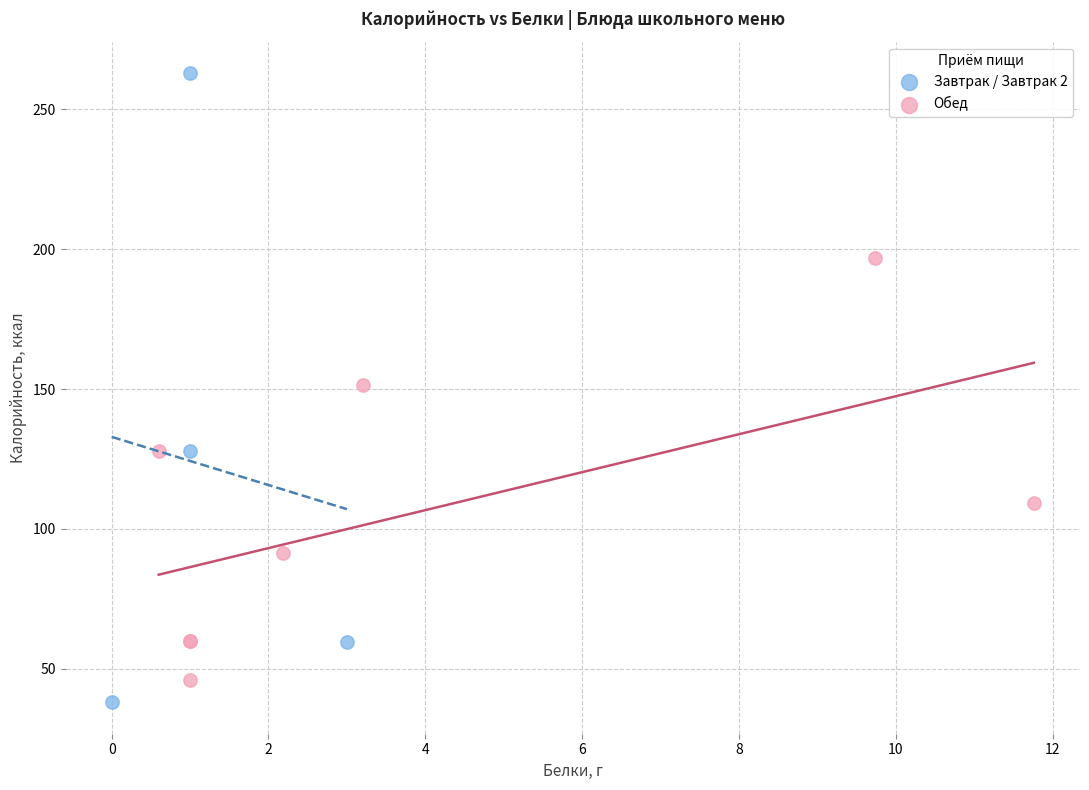

What are all the series names shown in the legend?

Завтрак / Завтрак 2, Обед